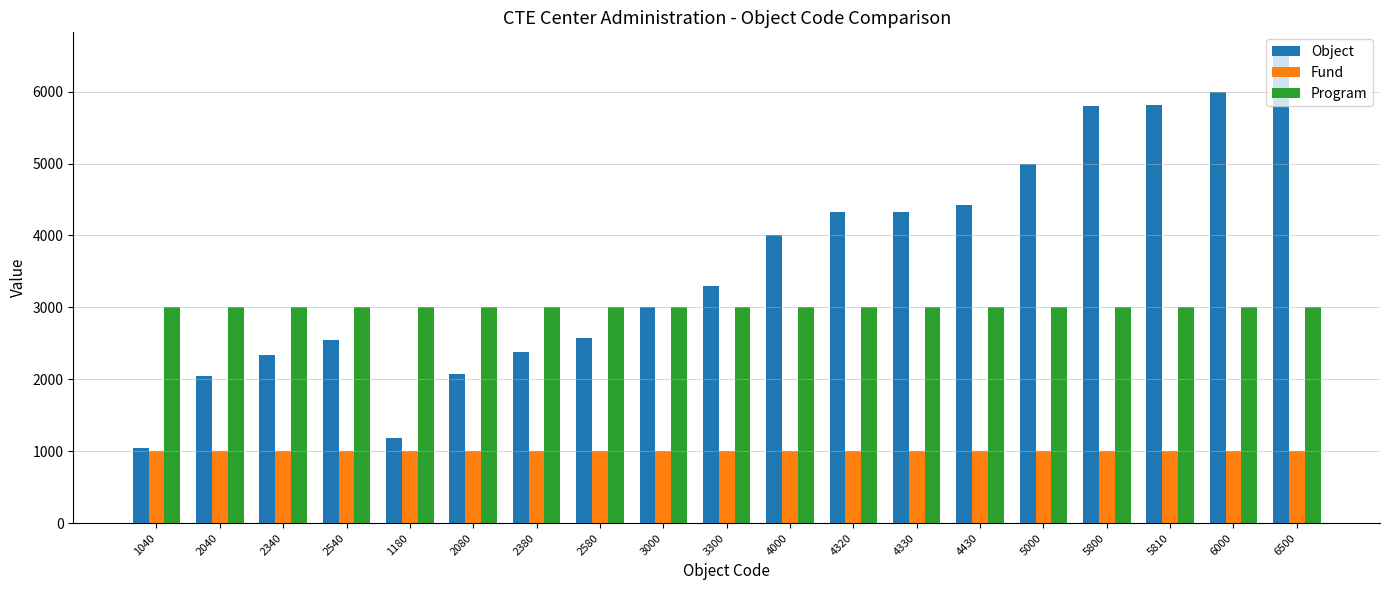

What is the value of the Fund bar at the 7th from the left?

1000